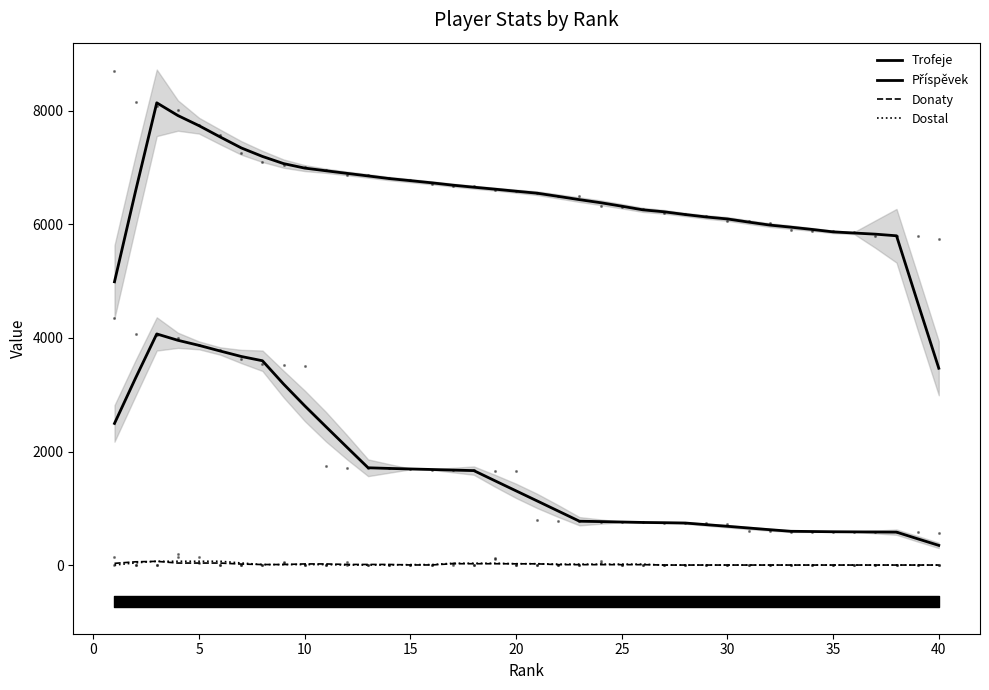

What are all the series names shown in the legend?

Trofeje, Příspěvek, Donaty, Dostal